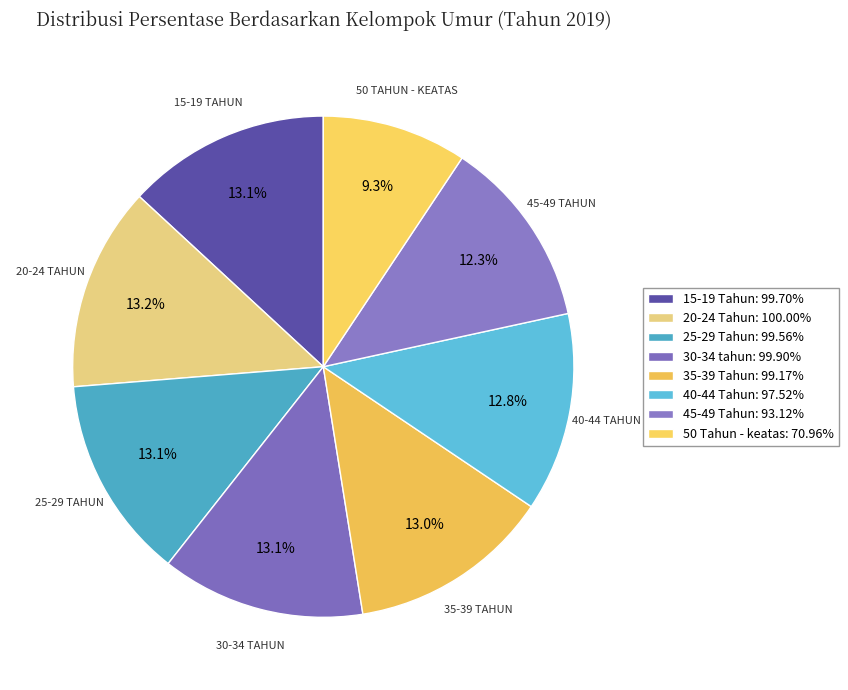

How many slices are in this pie chart?

8